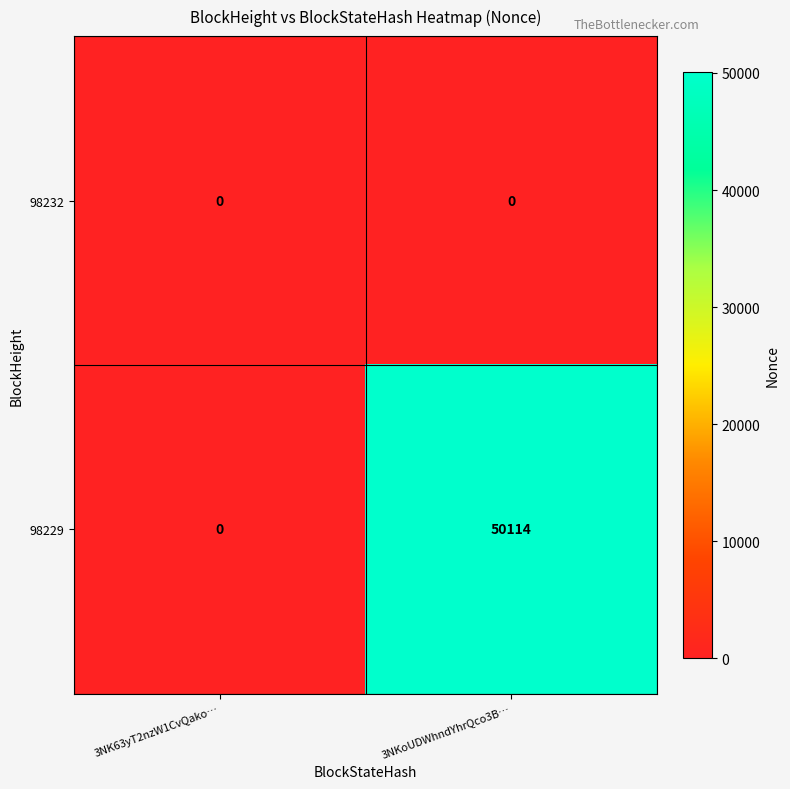

Reading left to right, what are all the values shown in this chart?

98232: 0	0
98229: 0	50114